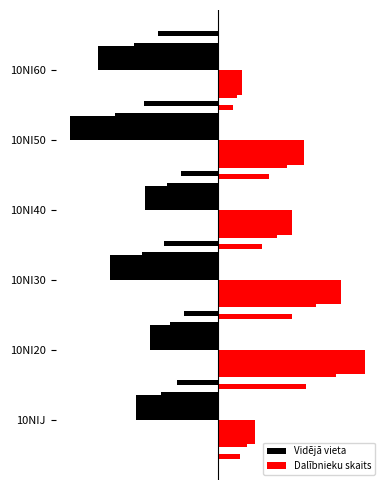

How many groups of bars are there?

6